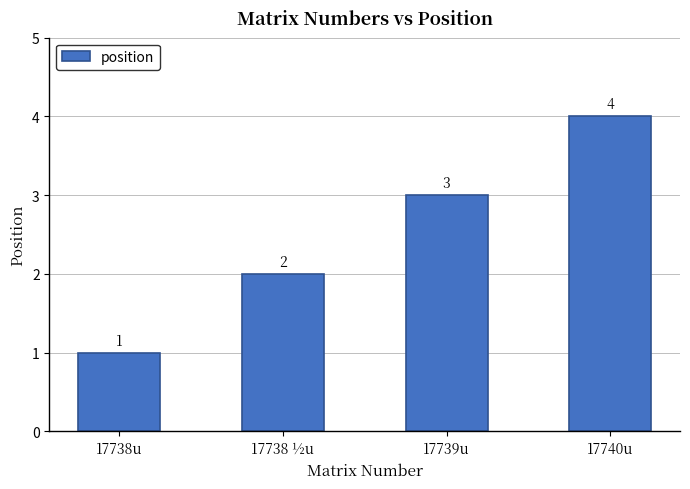

Rank the categories by value from lowest to highest.

17738u, 17738 ½u, 17739u, 17740u